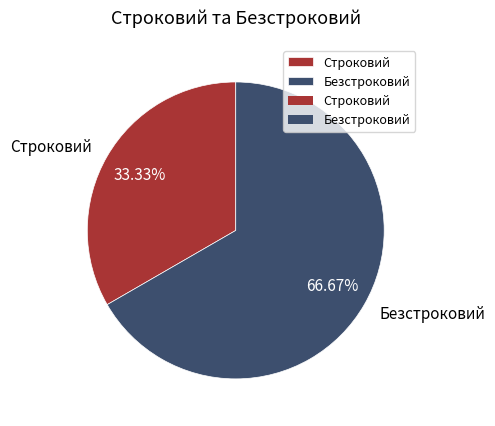

To the nearest percent, what is the difference between the Строковий and Безстроковий slice percentages?

33%